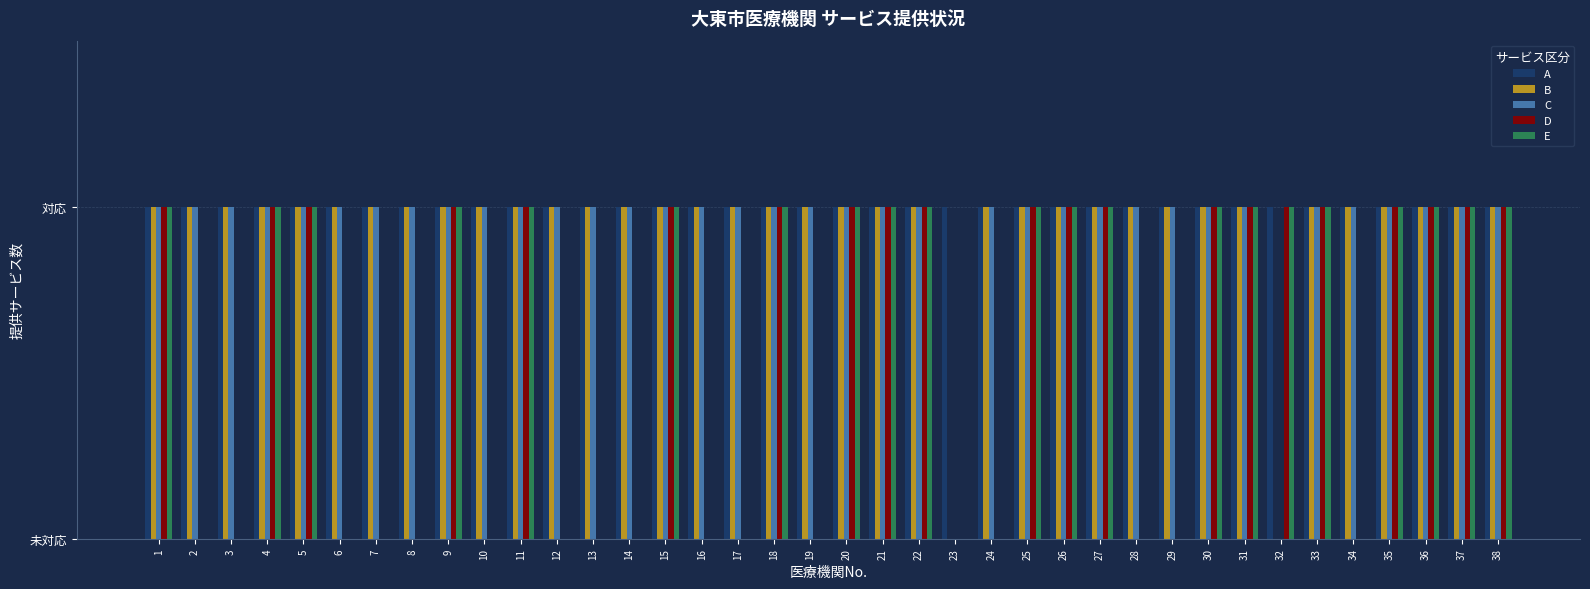

Is the value of B at 38 greater than the value of D at 24?

Yes